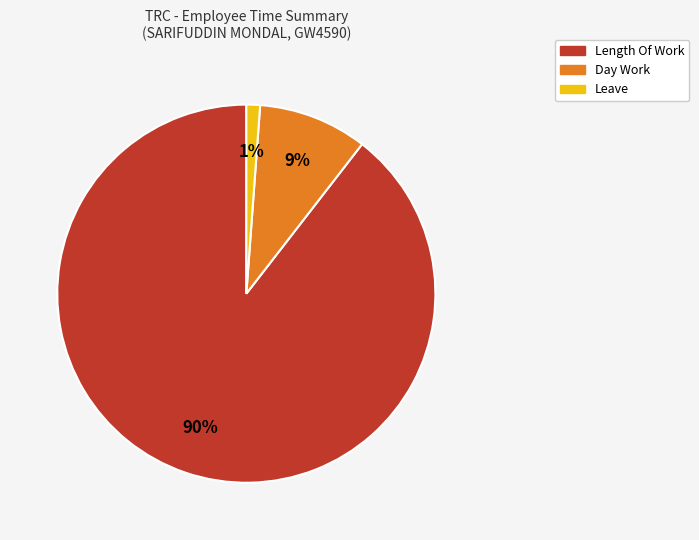

To the nearest percent, what is the average slice percentage?

33%